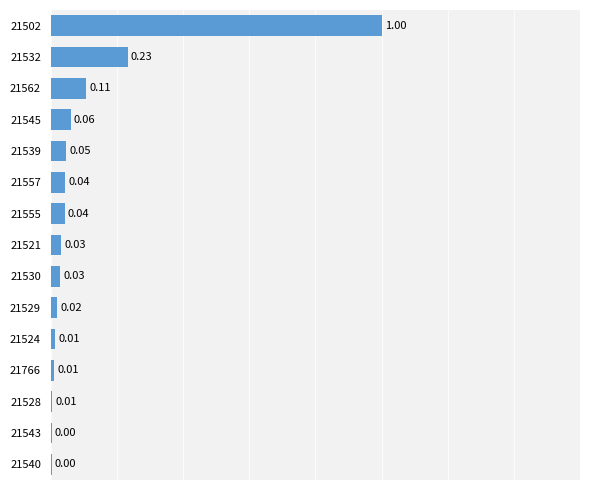

Which has a higher value, 21532 or 21766?

21532